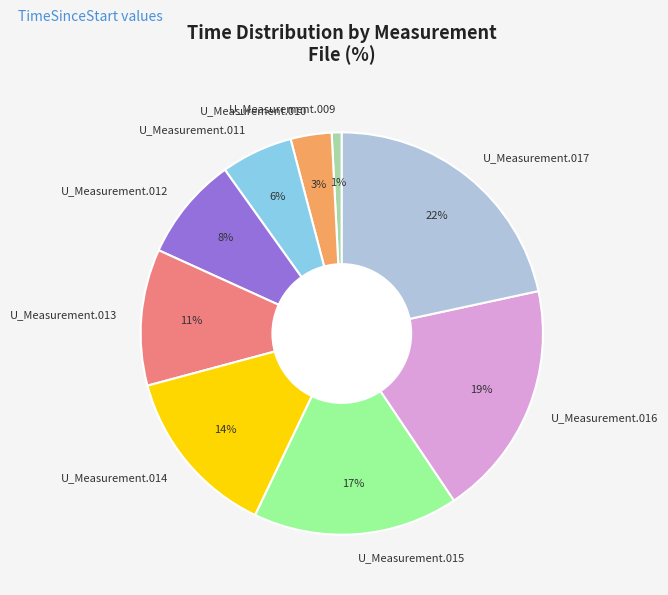

To the nearest percent, what is the difference between the U_Measurement.017 and U_Measurement.009 slice percentages?

21%